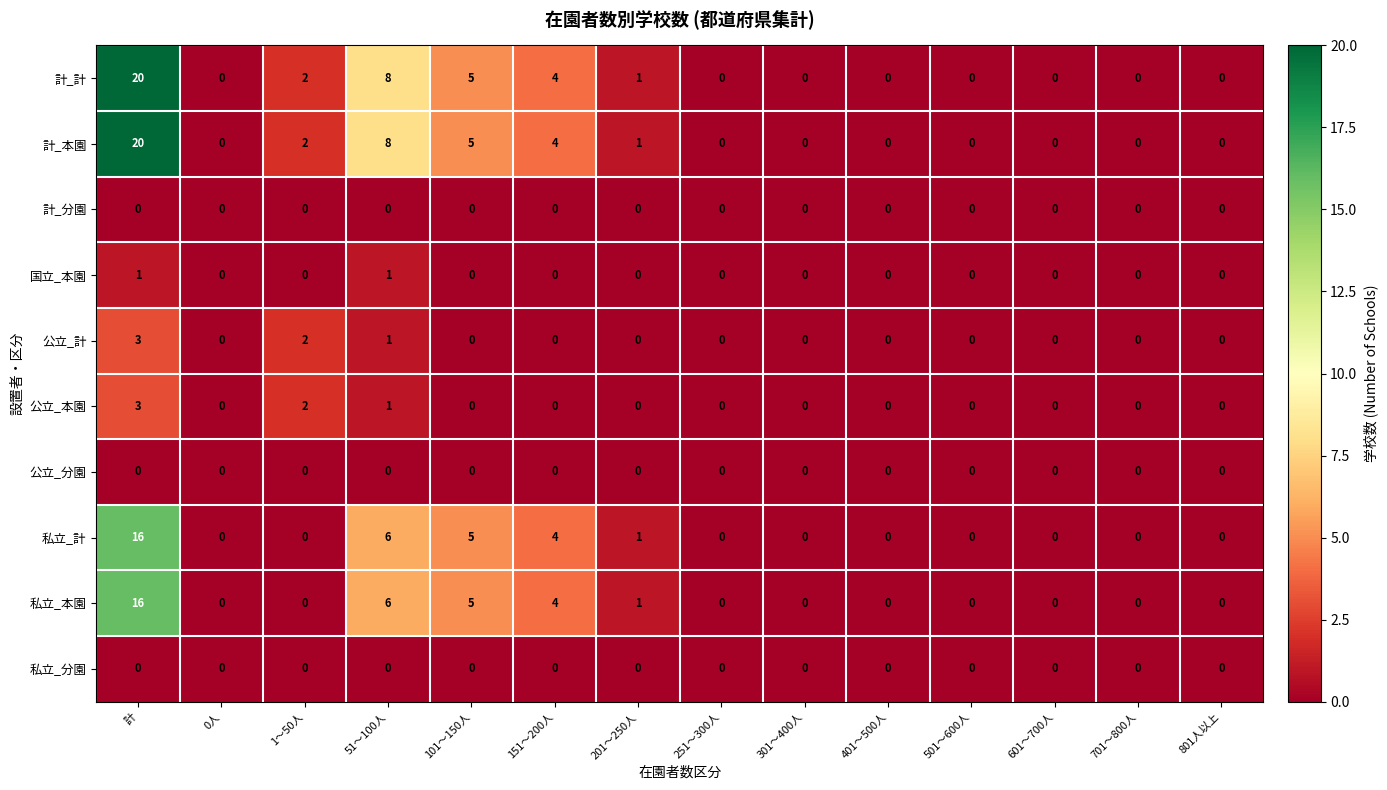

At which category does the chart reach its peak across all series?

計